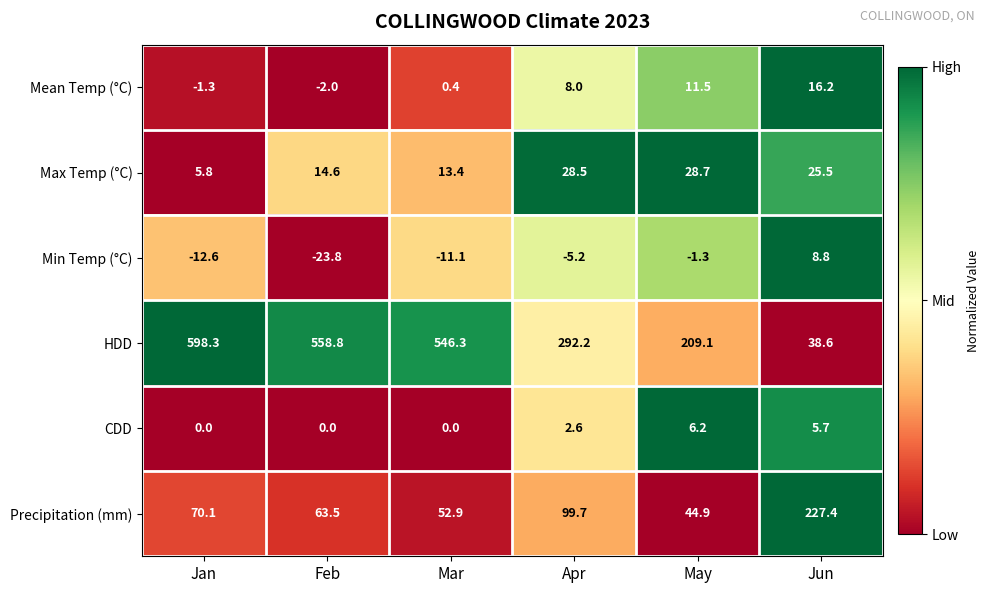

At which label is Precipitation (mm) closest to 136?

Apr